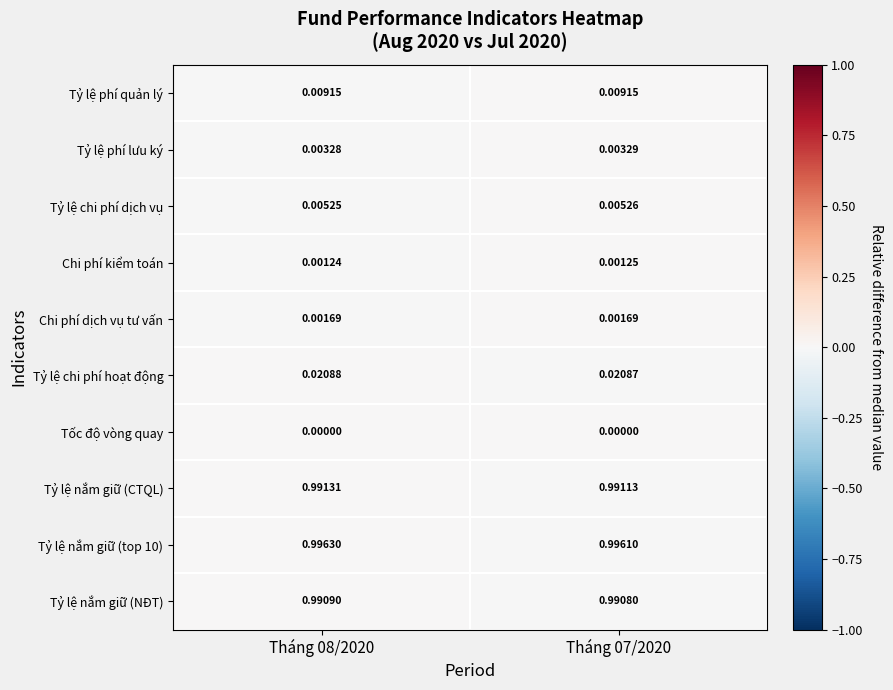

Is the value of Tỷ lệ nắm giữ (CTQL) at Tháng 08/2020 greater than the value of Chi phí kiểm toán at Tháng 07/2020?

Yes